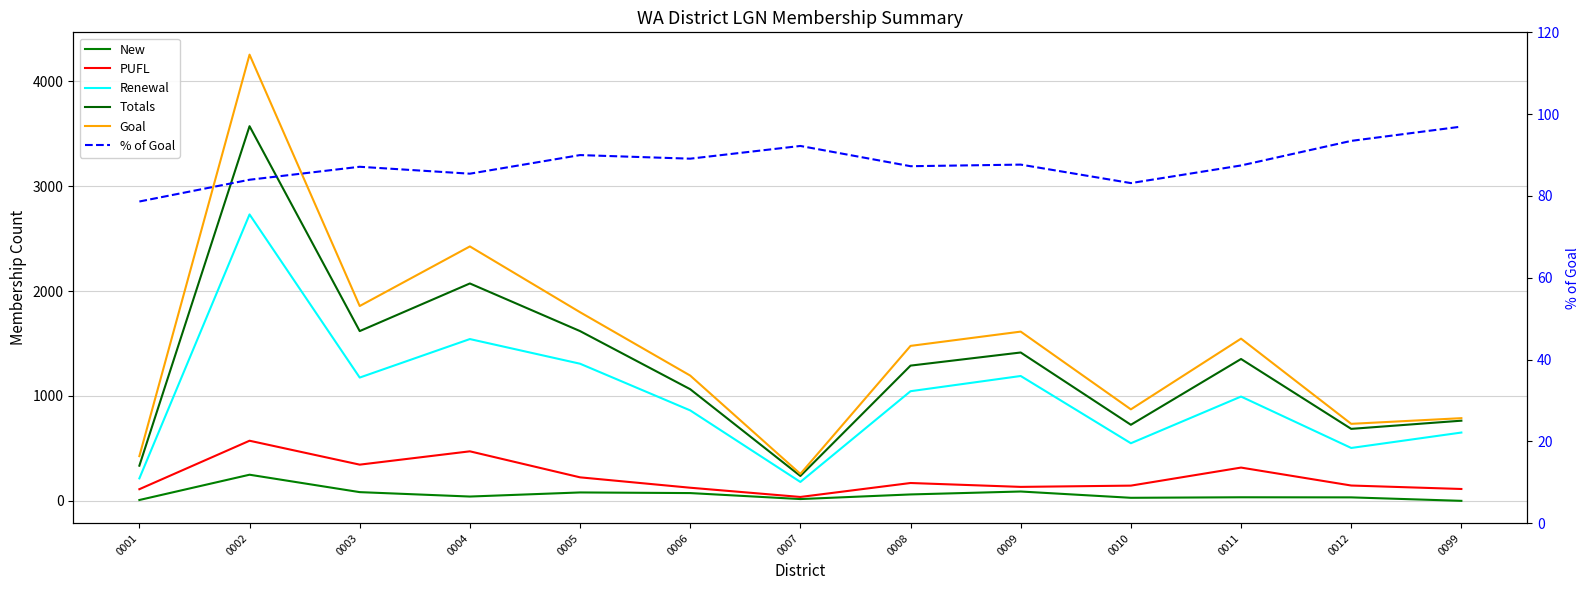

Count the number of categories in the chart.

13